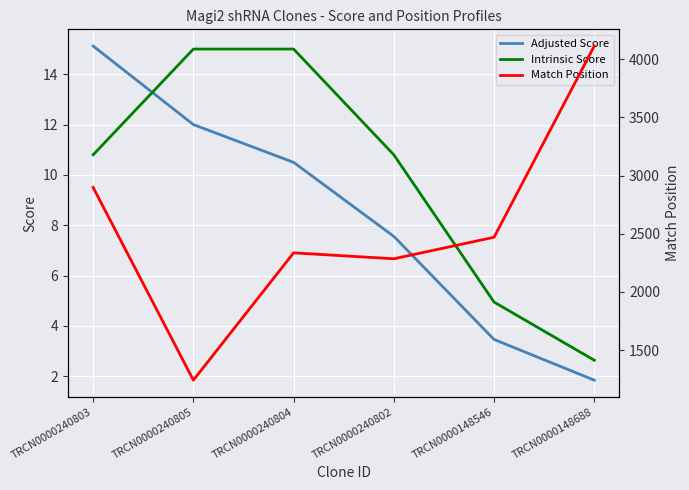

Where is Intrinsic Score nearest to the value 8?

TRCN0000240803